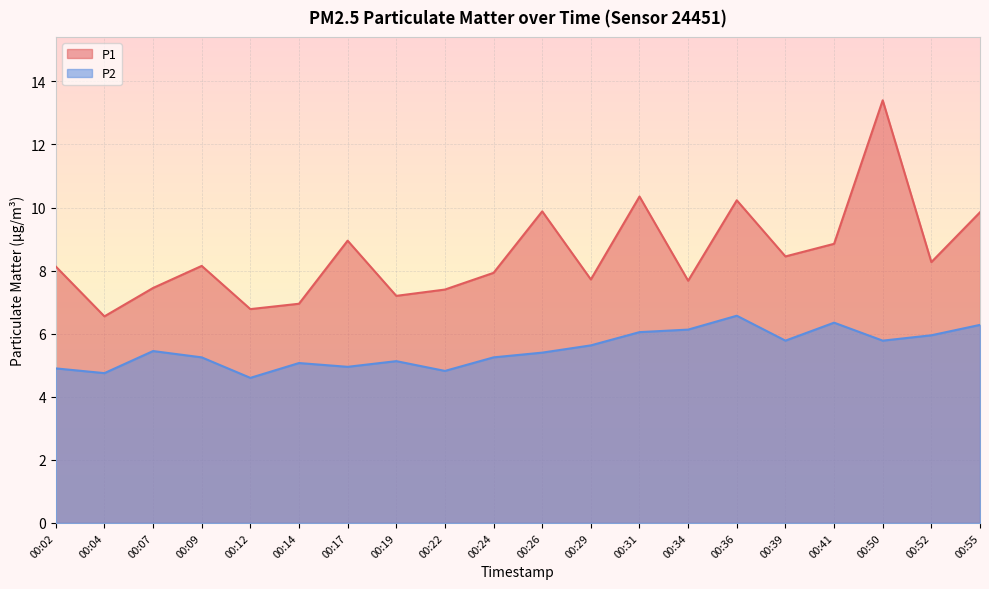

What are all the series names shown in the legend?

P1, P2